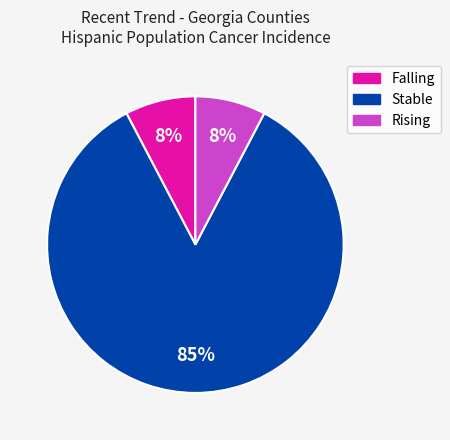

To the nearest percent, what is the average slice percentage?

33%